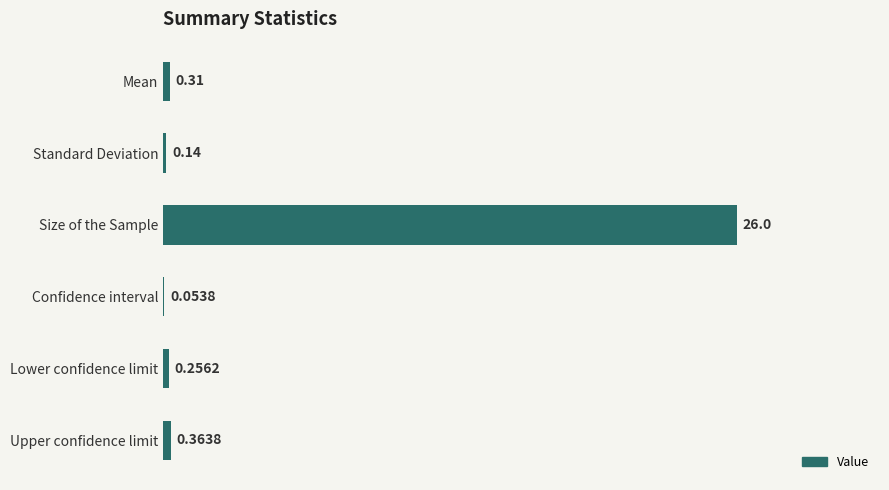

Which has a higher value, Lower confidence limit or Size of the Sample?

Size of the Sample